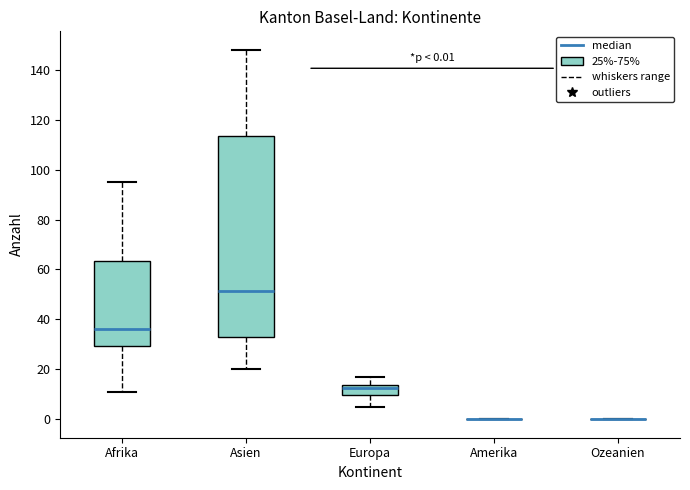

Which box is the tallest, from its lower edge to its upper edge?

Asien